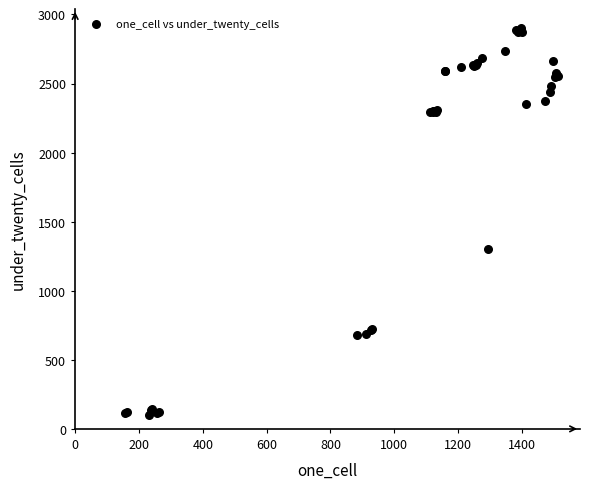

What Y value in the scatter plot is closest to 1500?

1301